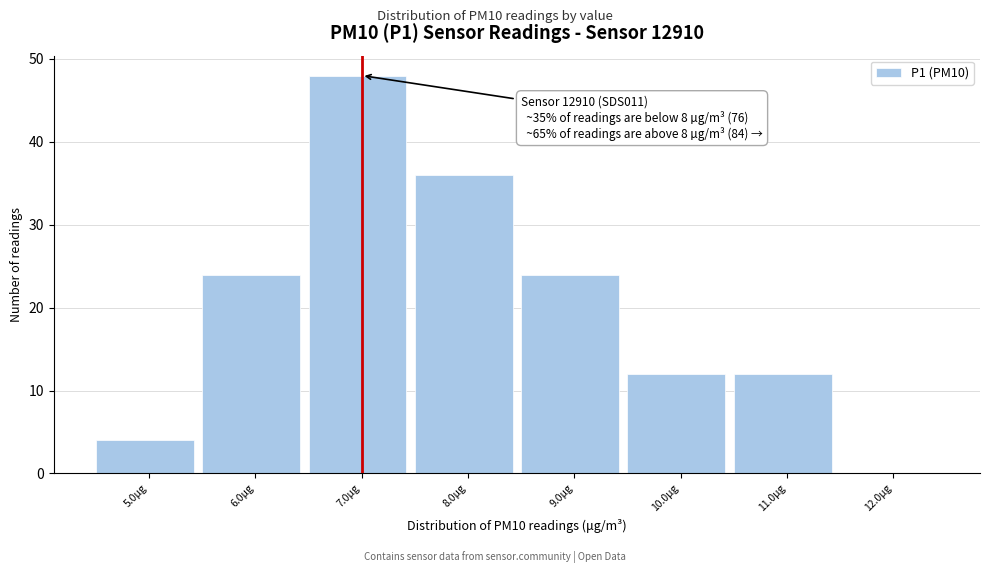

Reading right to left, what are all the values shown in this chart?

12.0µg=0	11.0µg=12	10.0µg=12	9.0µg=24	8.0µg=36	7.0µg=48	6.0µg=24	5.0µg=4